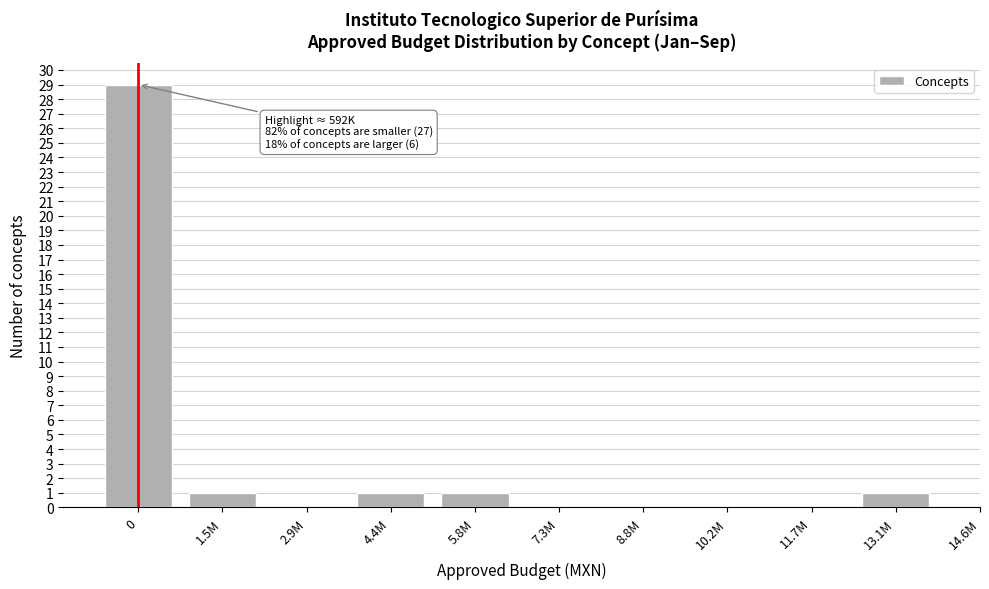

Reading left to right, what are all the values shown in this chart?

0=29	1.5M=1	2.9M=0	4.4M=1	5.8M=1	7.3M=0	8.8M=0	10.2M=0	11.7M=0	13.1M=1